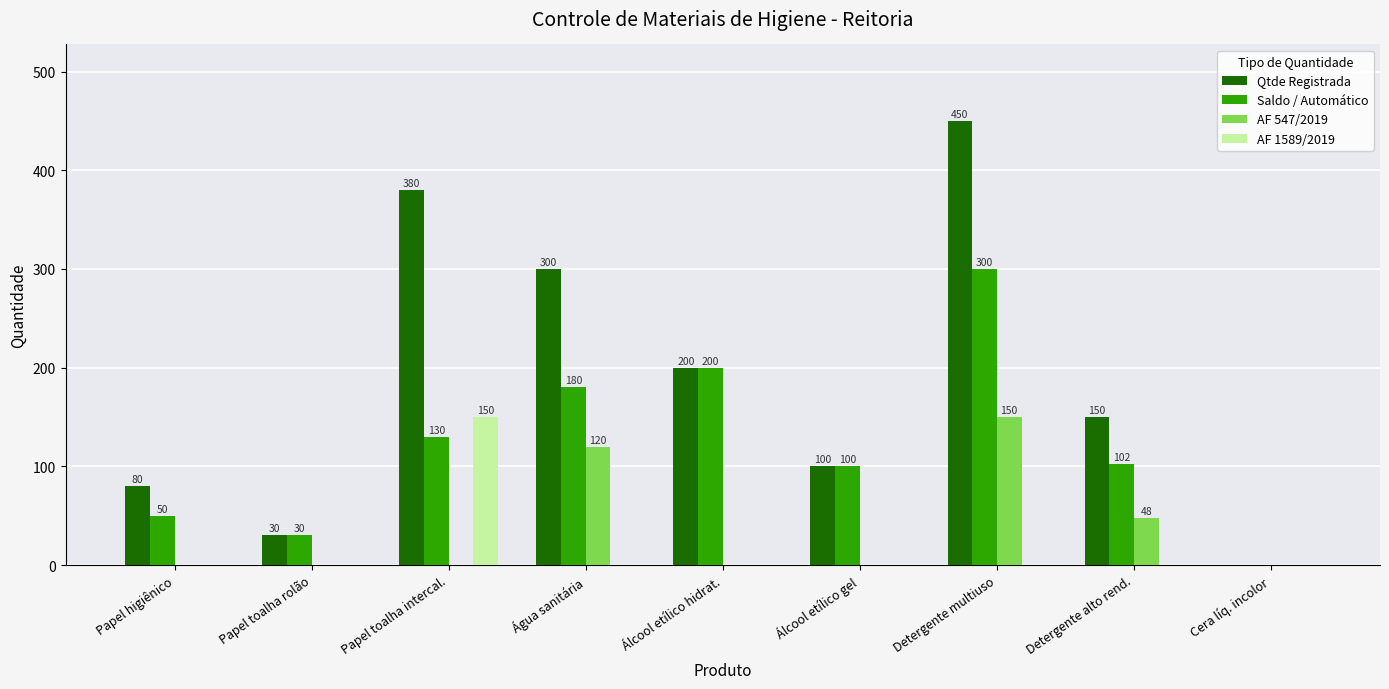

The value of Qtde Registrada at Detergente multiuso is 450. True or false?

True